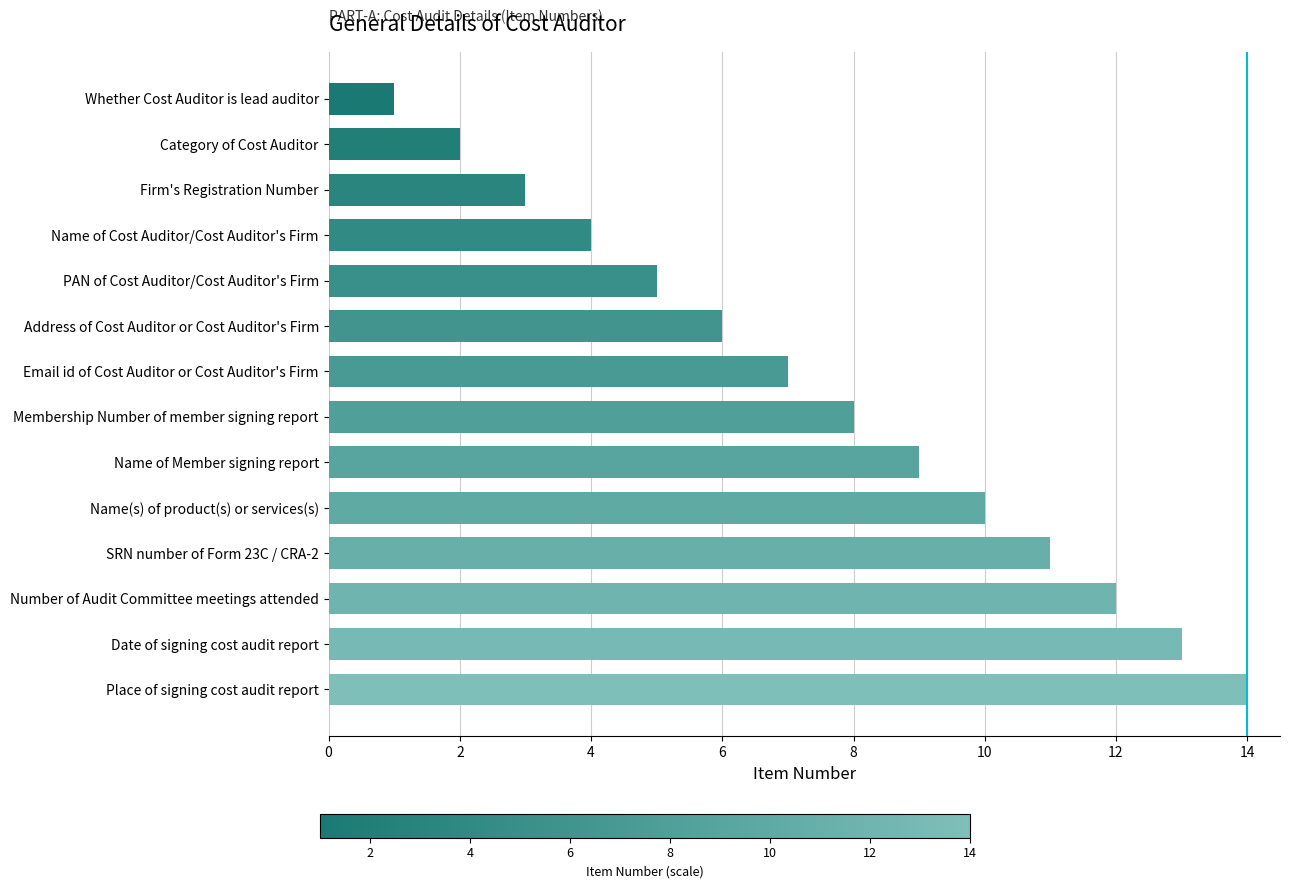

How many series are shown in this chart?

1